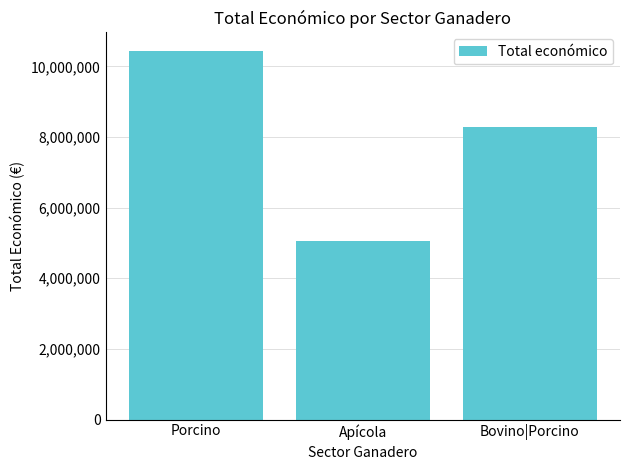

What is the difference between the maximum and minimum values?

5387899